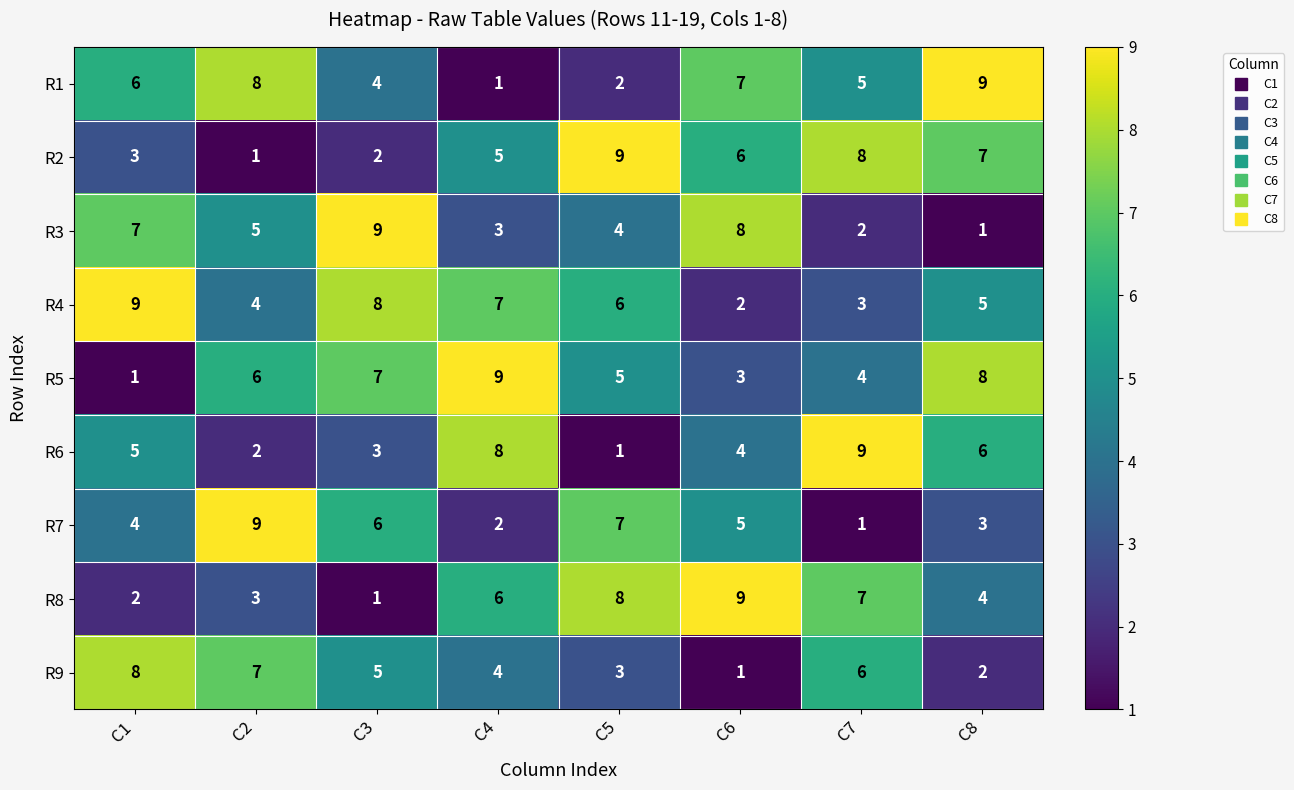

The value of R5 at C4 is 3. True or false?

False